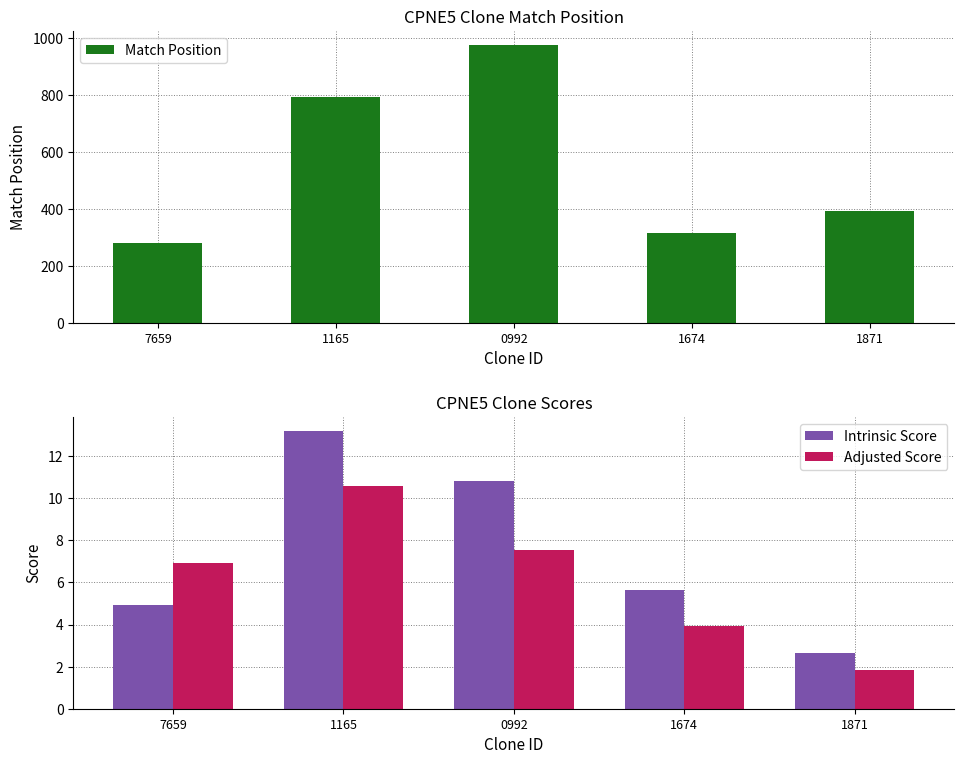

Which series has the largest total across all categories?

Match Position